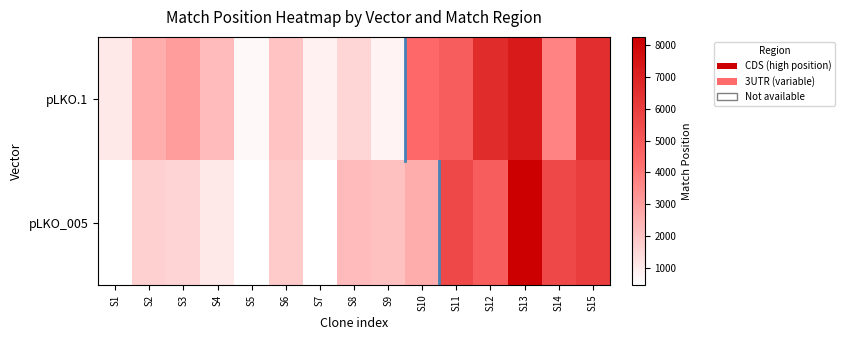

Between S4 and S12, which series saw the biggest shift?

pLKO.1